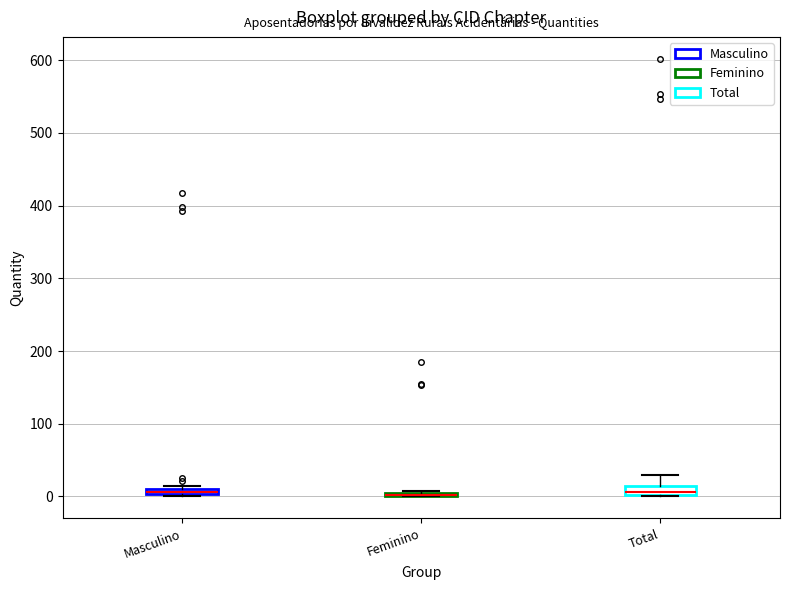

Where is the upper edge of the box for Feminino on the y-axis? The values are not printed on the chart, so give them approximately, as read against the axis.

10